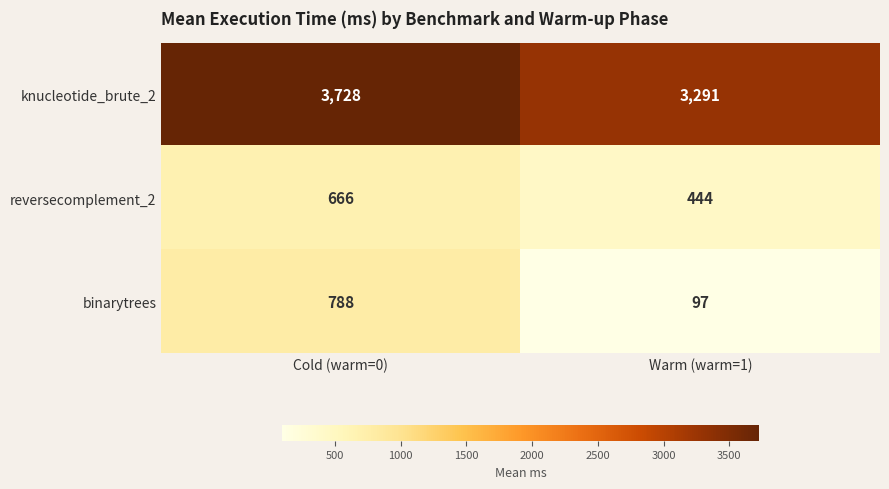

Which category has the lowest value across all series?

Warm (warm=1)